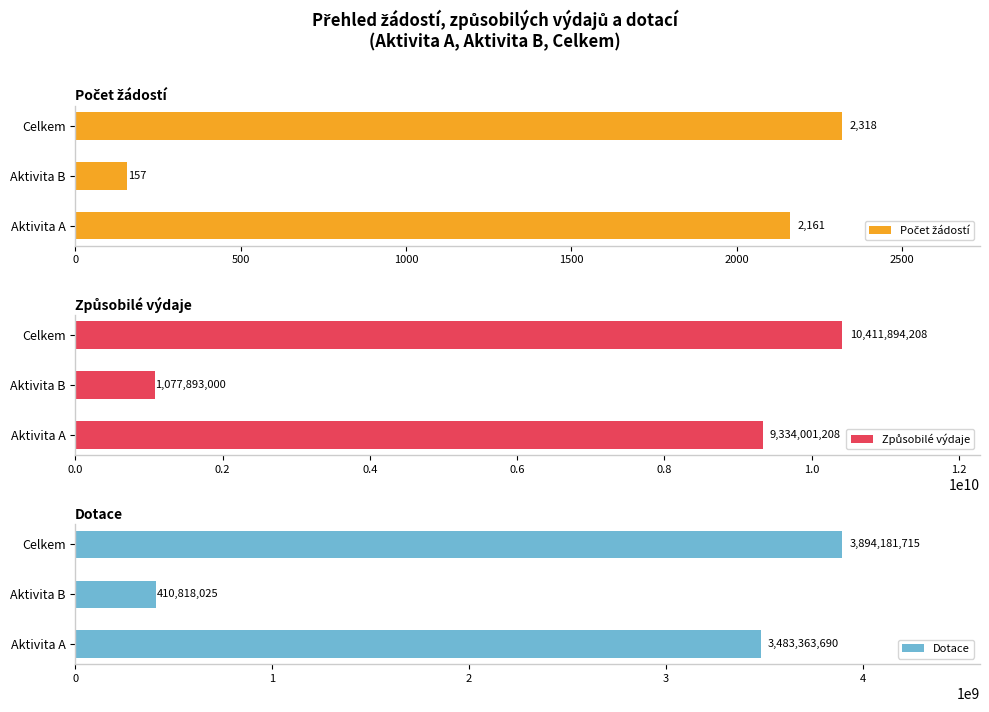

List the labels in order of Dotace value, smallest first.

Aktivita B, Aktivita A, Celkem